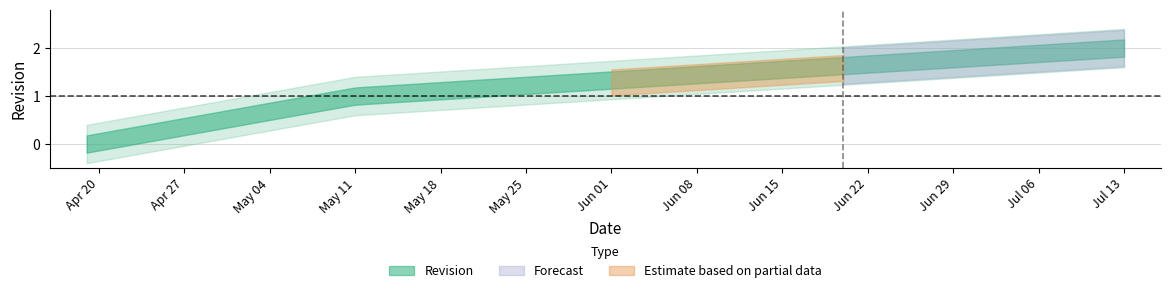

The value at 2021-07-13 is 2. True or false?

True